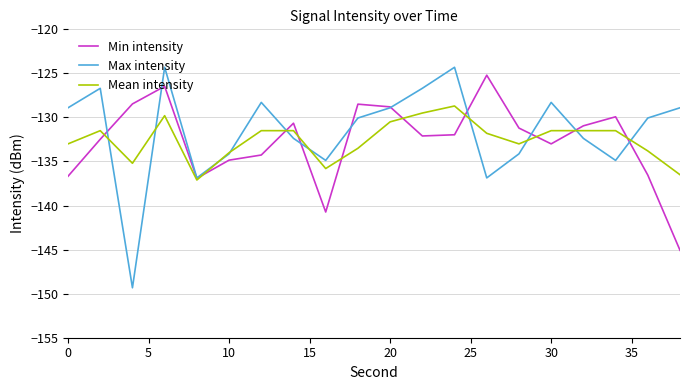

Which series has the largest range (max minus min)?

Max intensity